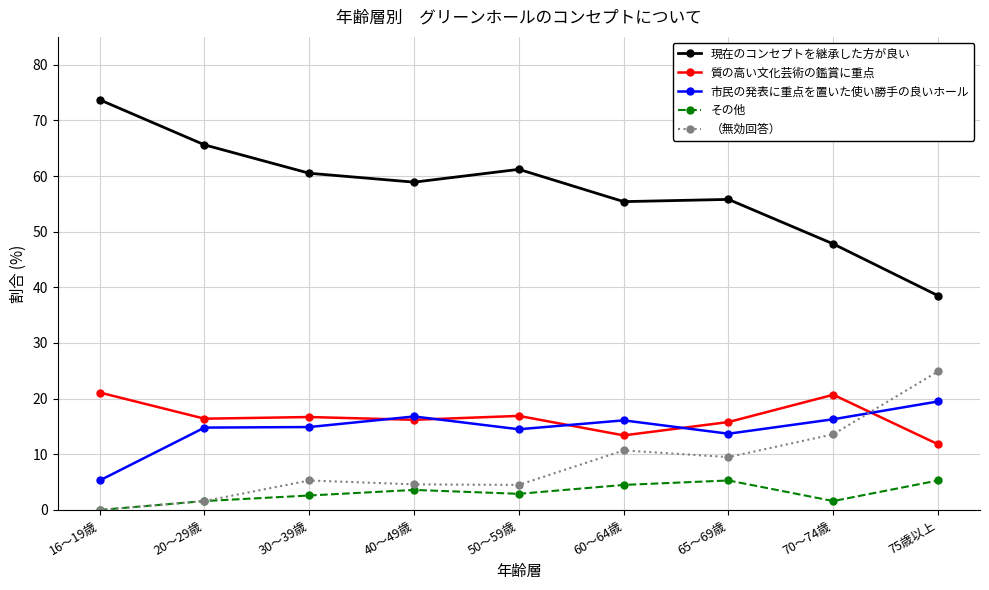

What is the difference between the second highest and second lowest values in the 現在のコンセプトを継承した方が良い series?

17.8